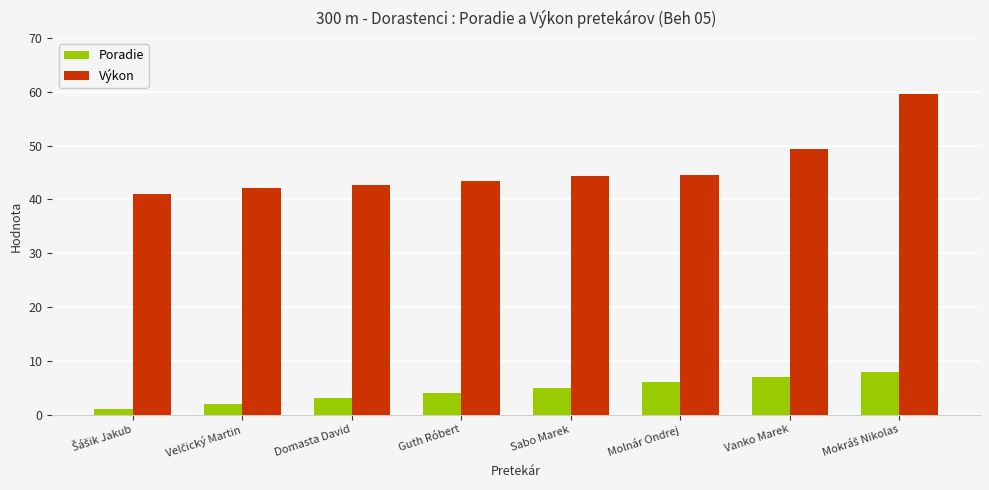

Does the chart contain any negative values?

No